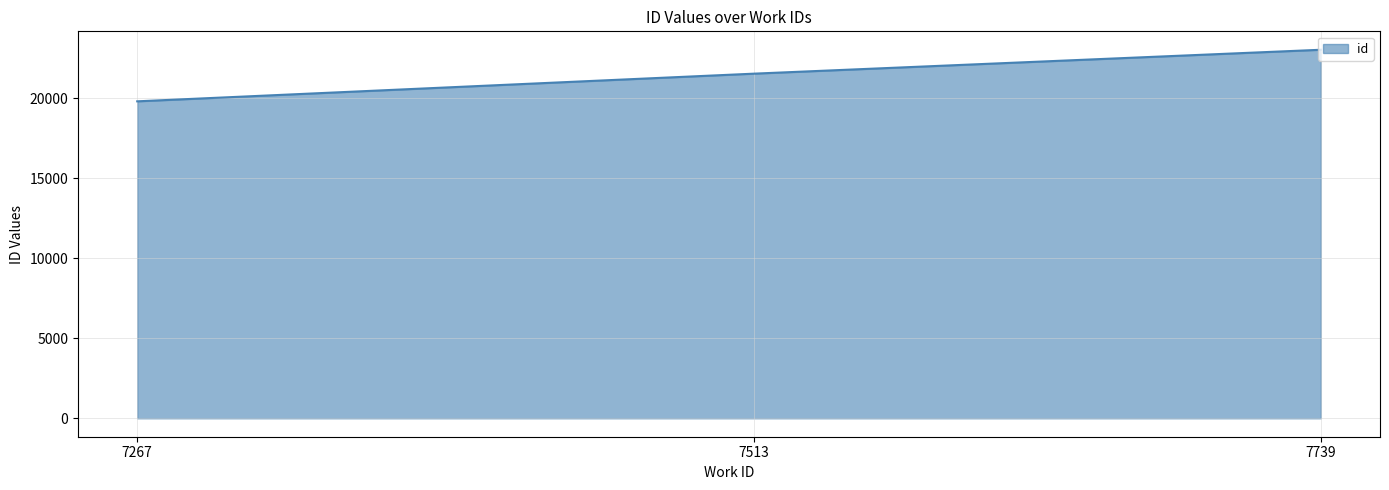

Rank the categories by value from lowest to highest.

7267, 7513, 7739